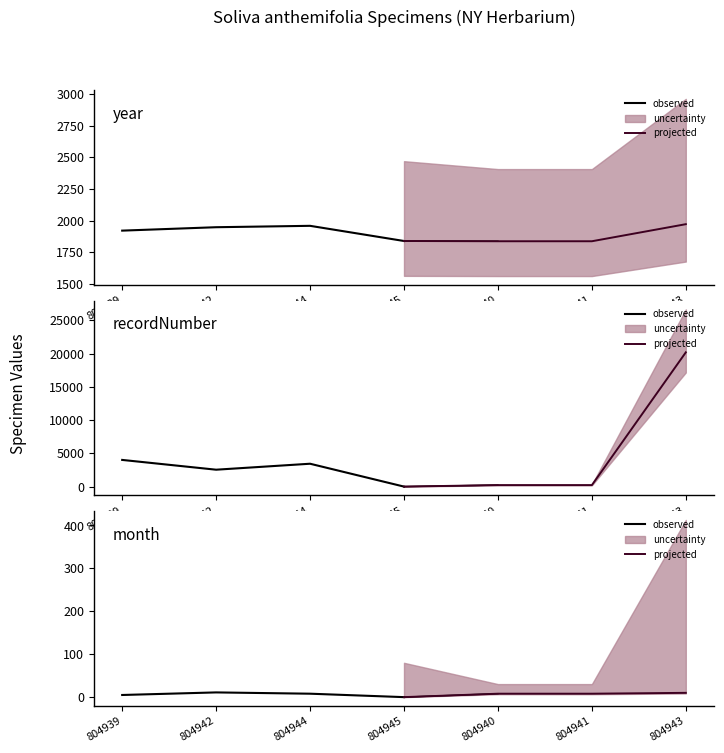

Is it true that projected equals 6 at 804945?

False